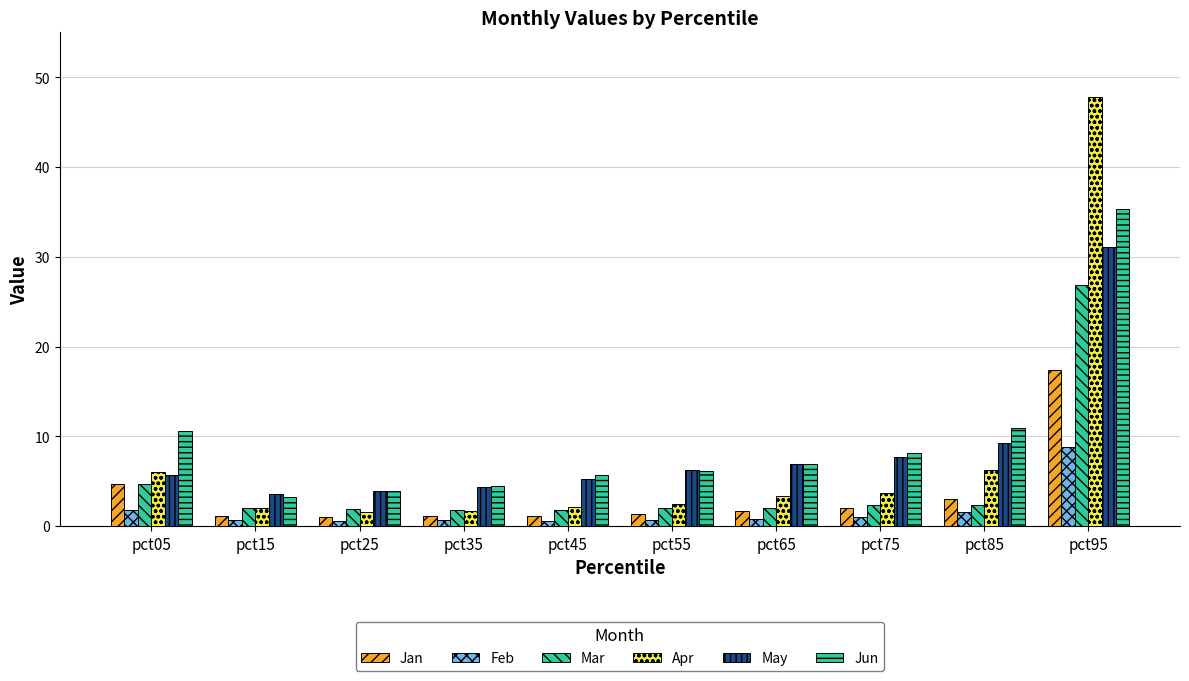

Which series changed the most between pct15 and pct55?

Jun